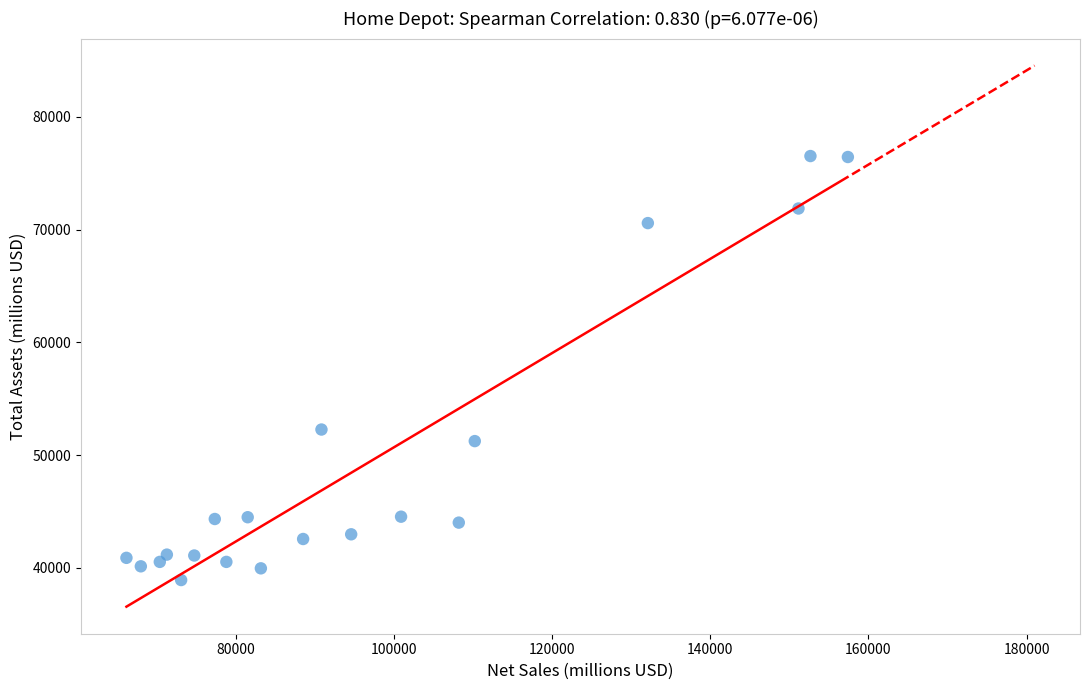

What is the range of Y values (max minus min)?

37623